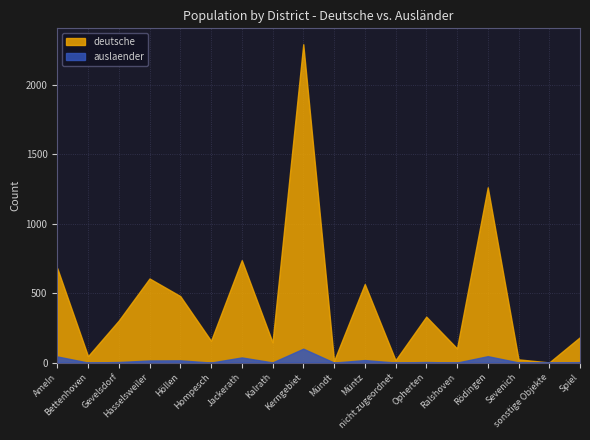

In auslaender, how many points are higher than both neighbors (excluding endpoints)?

6